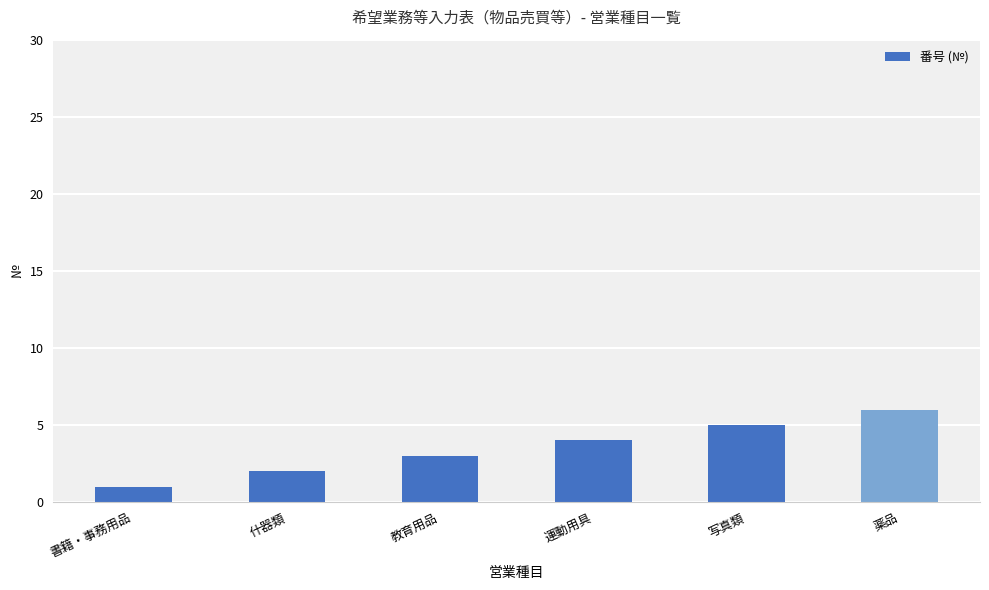

Which category has the highest value across all series?

薬品